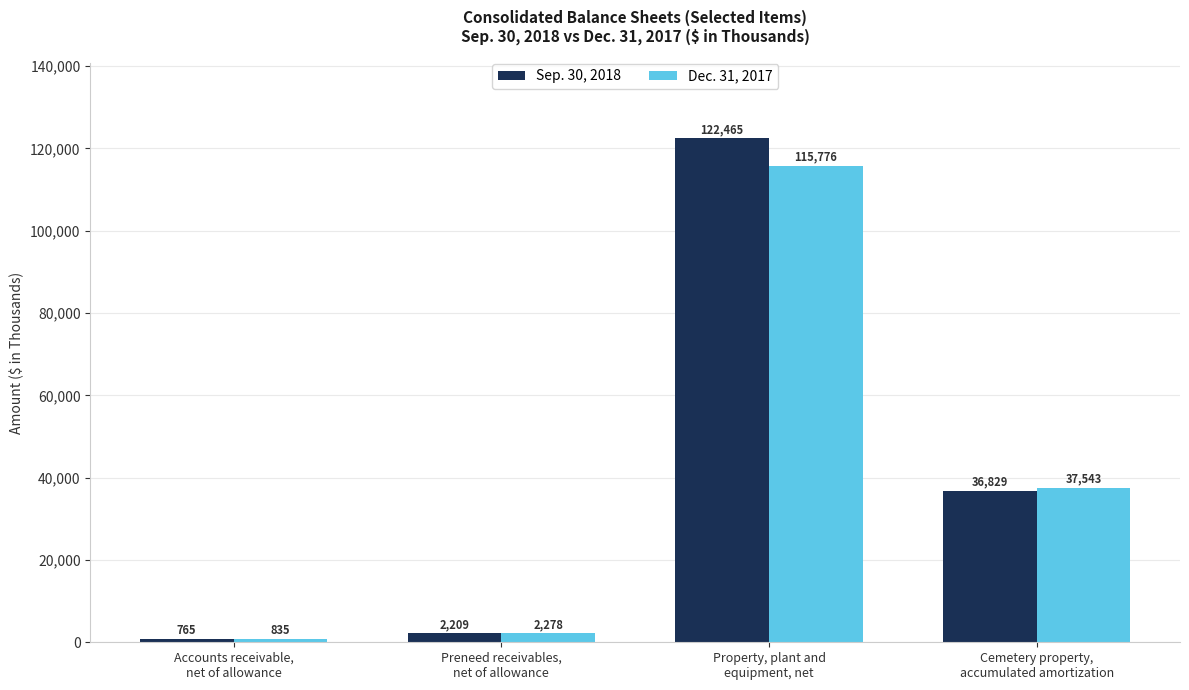

What is the difference between the maximum and second lowest values in the Dec. 31, 2017 series?

113498